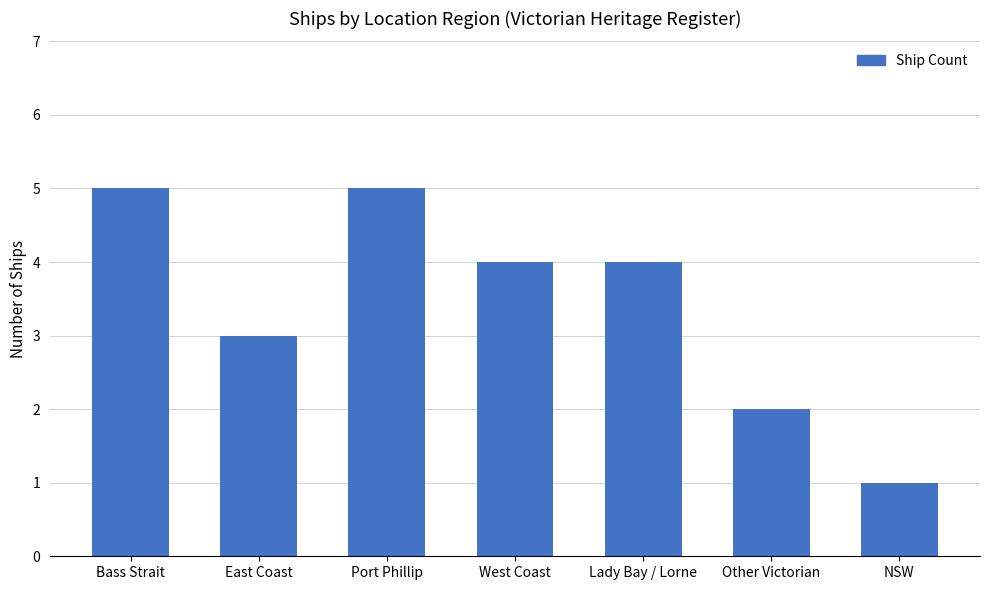

Which category has the lowest value across all series?

NSW